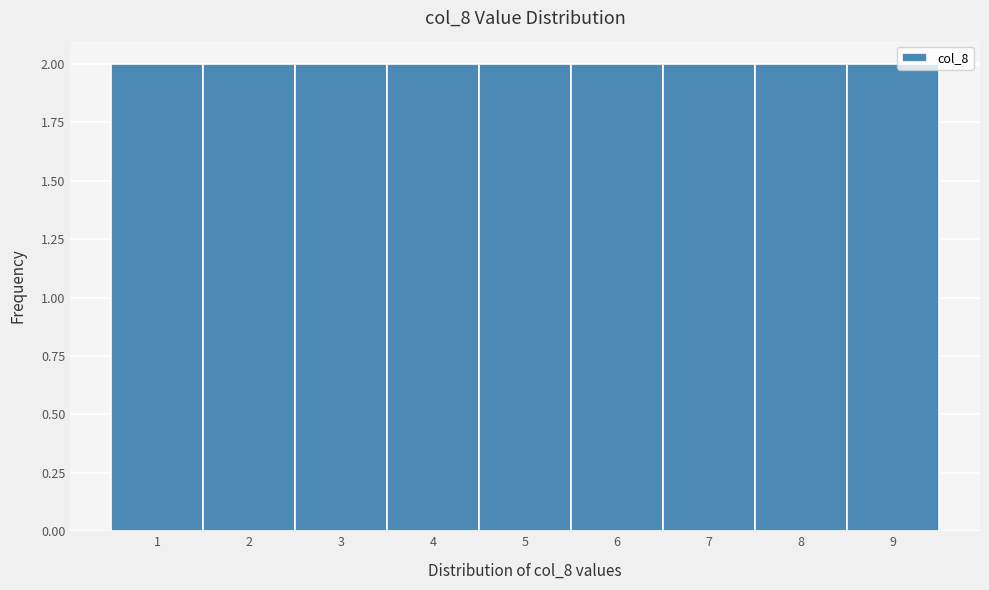

How tall is the bar that spans 7.5 to 8.5 on the x-axis? The values are not printed on the chart, so give them approximately, as read against the axis.

2